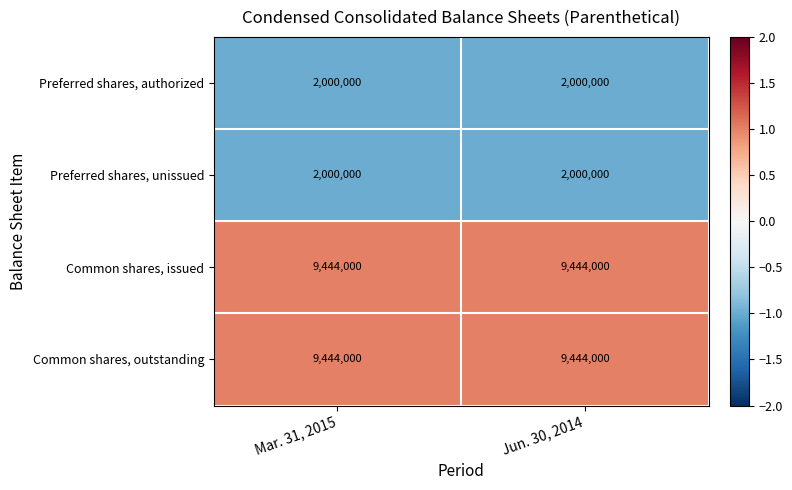

Reading left to right, what are all the values shown in this chart?

Preferred shares, authorized: 2000000	2000000
Preferred shares, unissued: 2000000	2000000
Common shares, issued: 9444000	9444000
Common shares, outstanding: 9444000	9444000